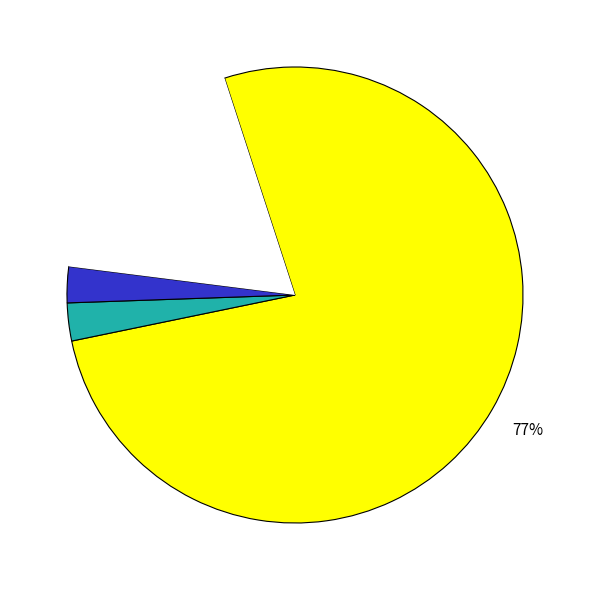

Is there a majority slice in this chart?

Yes